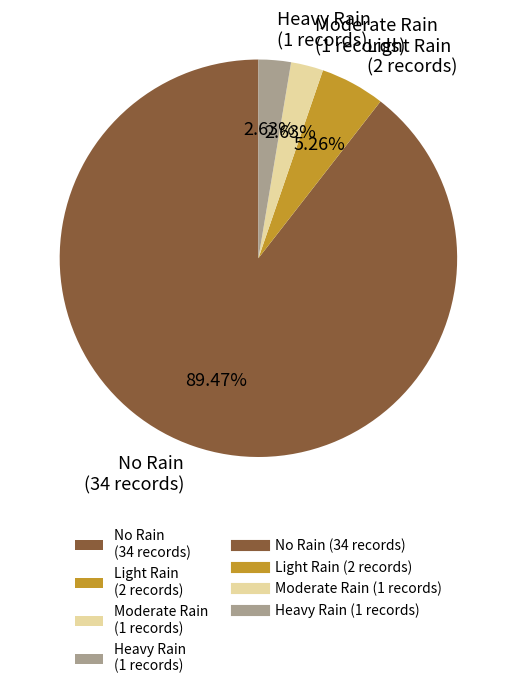

Which has a higher value, Light Rain (2 records) or Heavy Rain (1 records)?

Light Rain (2 records)